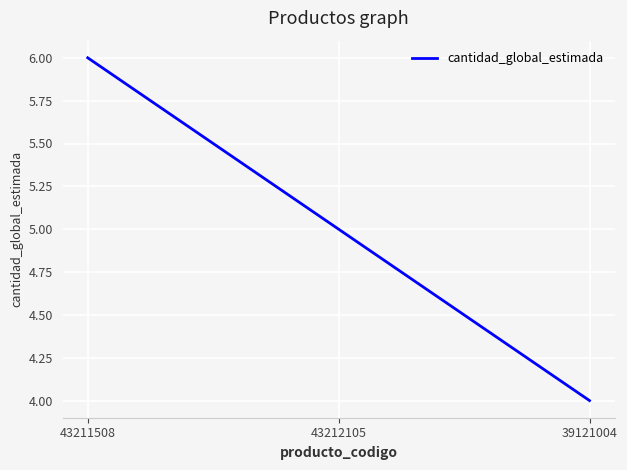

Reading left to right, extract all data points from this chart.

6	5	4